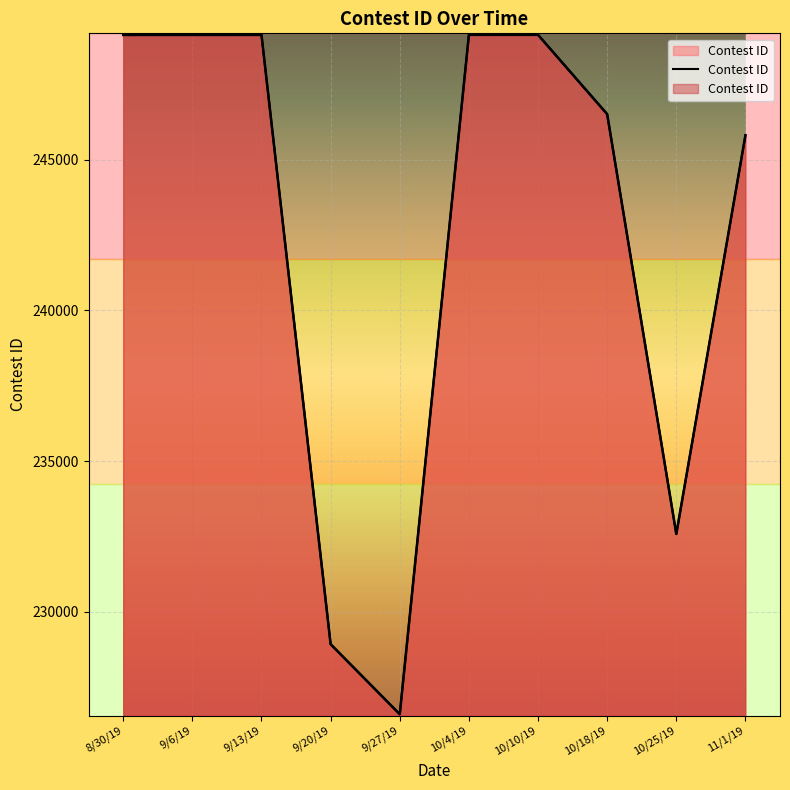

How many distinct data groups are displayed?

1